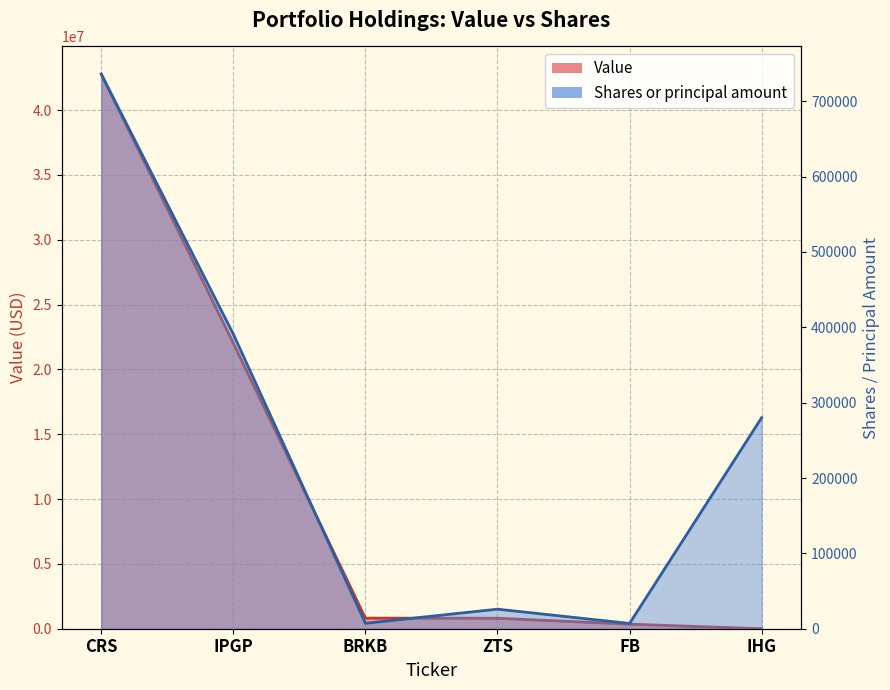

True or false: Shares or principal amount and Value cross at least once.

True